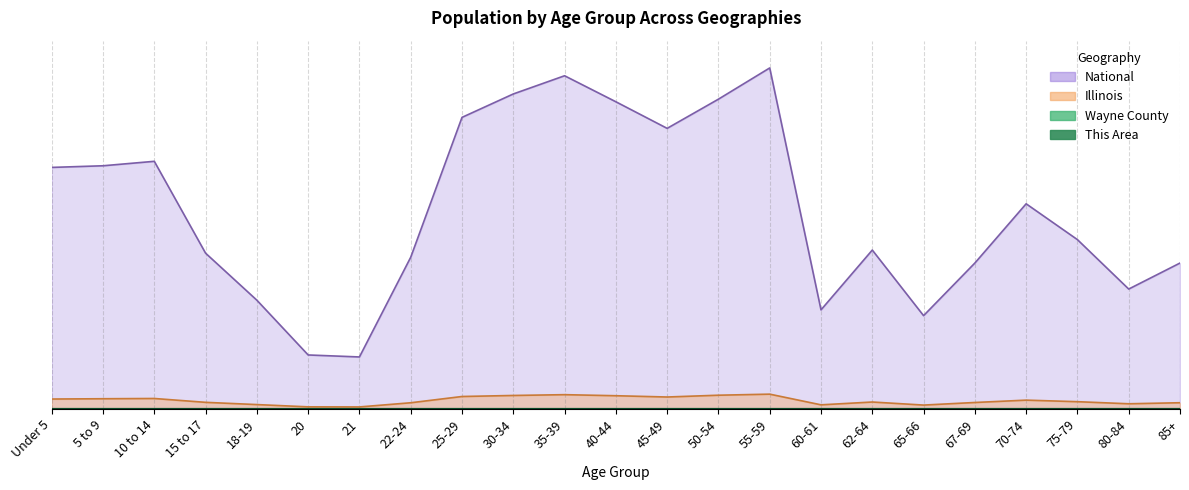

Reading left to right, transcribe all the data shown in this chart.

This Area: 0.0	0.0	0.0	0.0	0.0	0.0	0.0	0.0	0.0	0.0	0.0	0.0	0.0	0.0	0.0	0.0	0.0	0.0	0.0	0.0	0.0	0.0	0.0
Wayne County: 0.0	0.0	0.0	0.0	0.0	0.0	0.0	0.0	0.0	0.0	0.0	0.0	0.0	0.0	0.0	0.0	0.0	0.0	0.0	0.0	0.0	0.0	0.0
Illinois: 0.0	0.0	0.0	0.0	0.0	0.0	0.0	0.0	0.0	0.0	0.0	0.0	0.0	0.0	0.0	0.0	0.0	0.0	0.0	0.0	0.0	0.0	0.0
National: 0.7	0.7	0.7	0.5	0.3	0.2	0.2	0.4	0.9	0.9	1.0	0.9	0.8	0.9	1.0	0.3	0.5	0.3	0.4	0.6	0.5	0.4	0.4